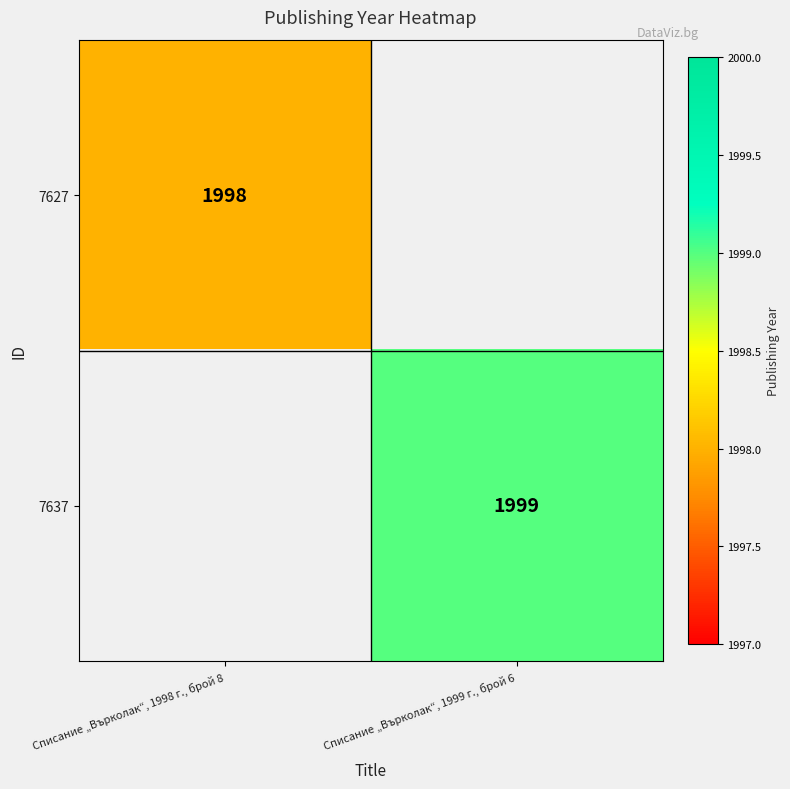

What is the minimum value shown in the chart?

1998.0